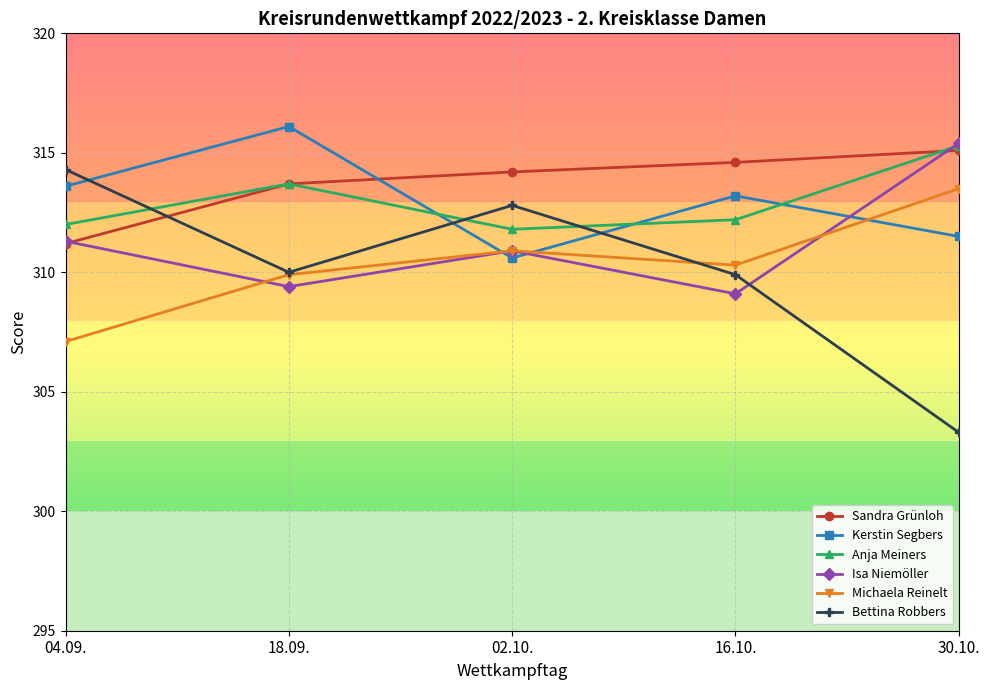

What is the approximate value of Isa Niemöller at 04.09.?

311.3